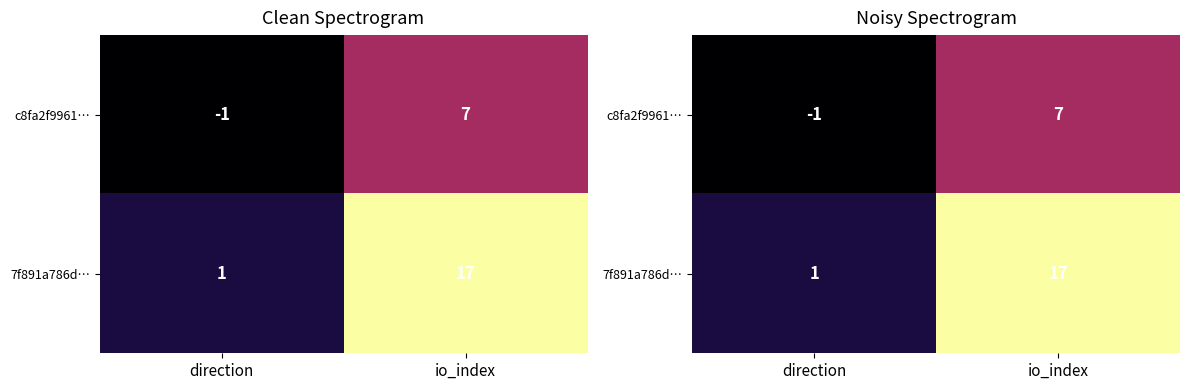

What is the approximate value of 7f891a786d… at direction?

1